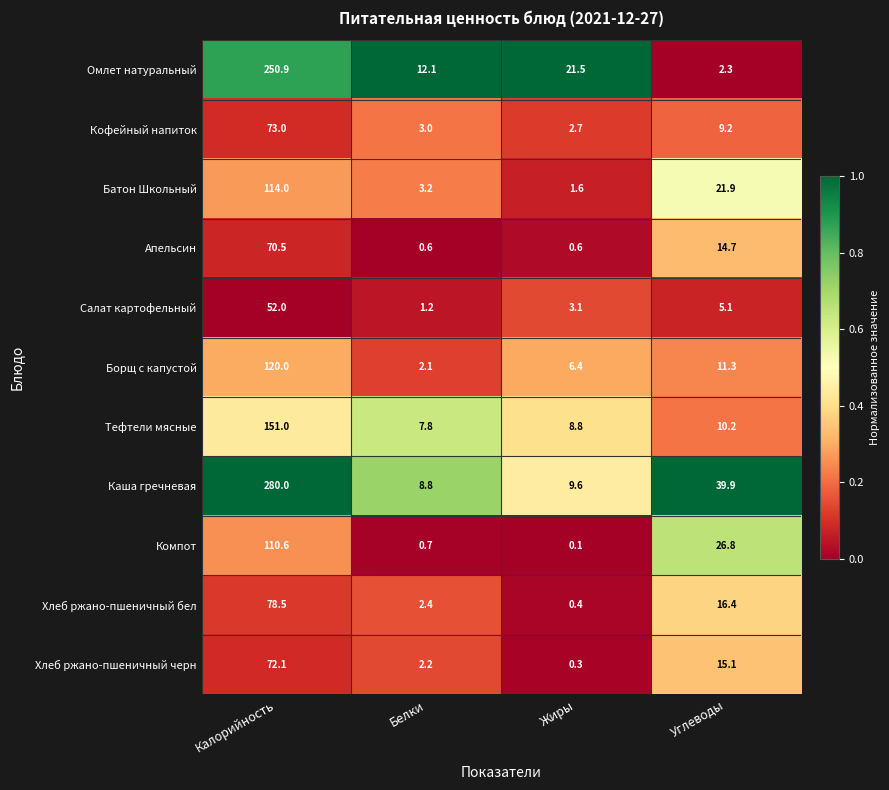

At which label does Омлет натуральный first exceed 21?

Калорийность